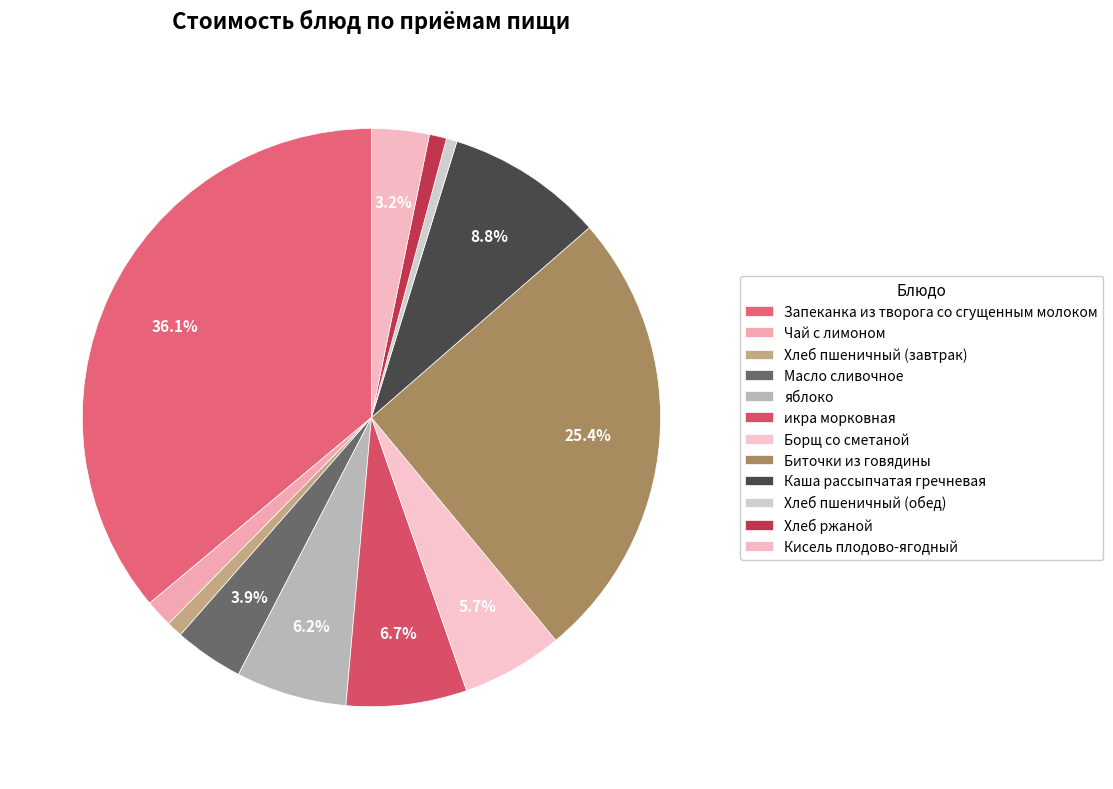

To the nearest percent, what is the difference between the Масло сливочное and Биточки из говядины slice percentages?

22%